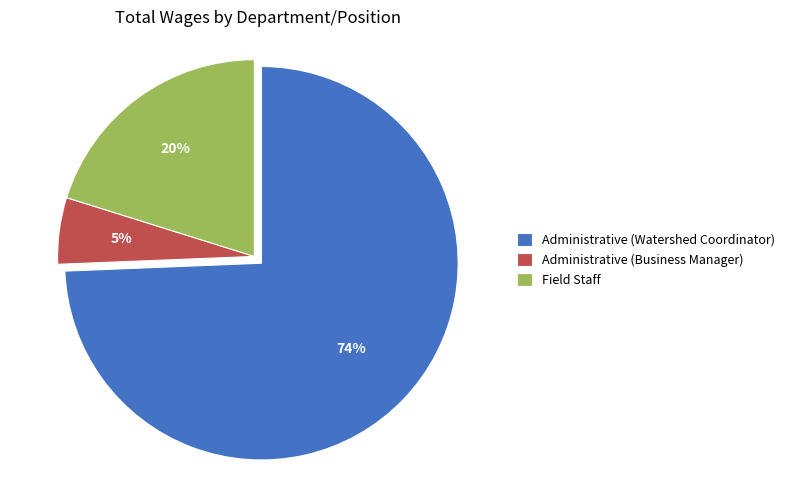

Which category has the smallest portion of the pie?

Administrative (Business Manager)